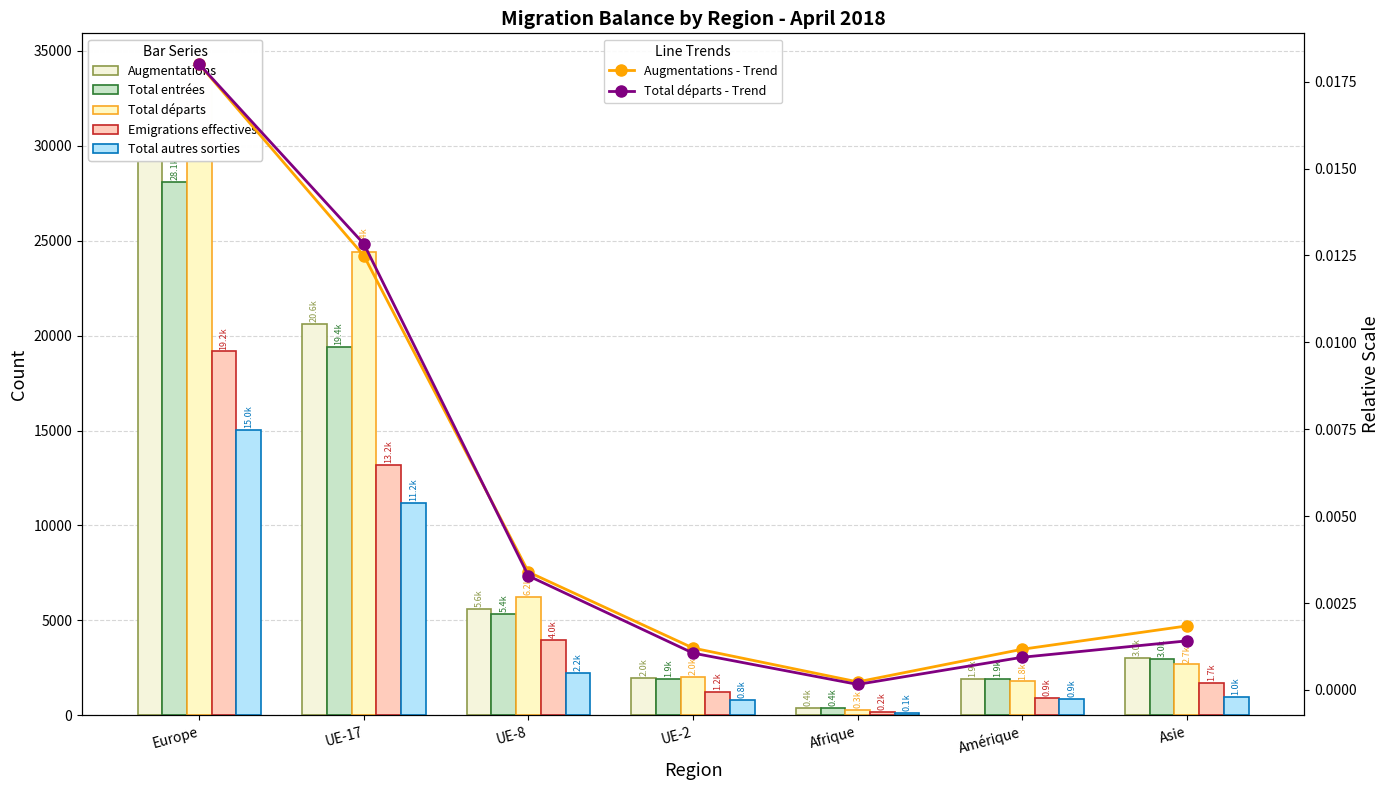

At which label does Augmentations first exceed 3037?

Europe